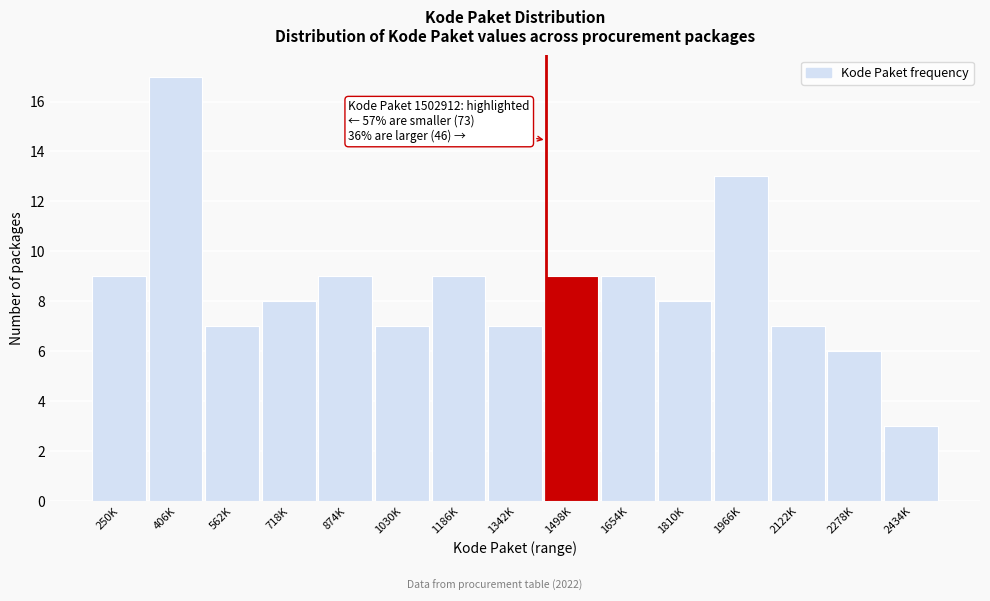

Reading left to right, extract all data points from this chart.

9	17	7	8	9	7	9	7	9	9	8	13	7	6	3